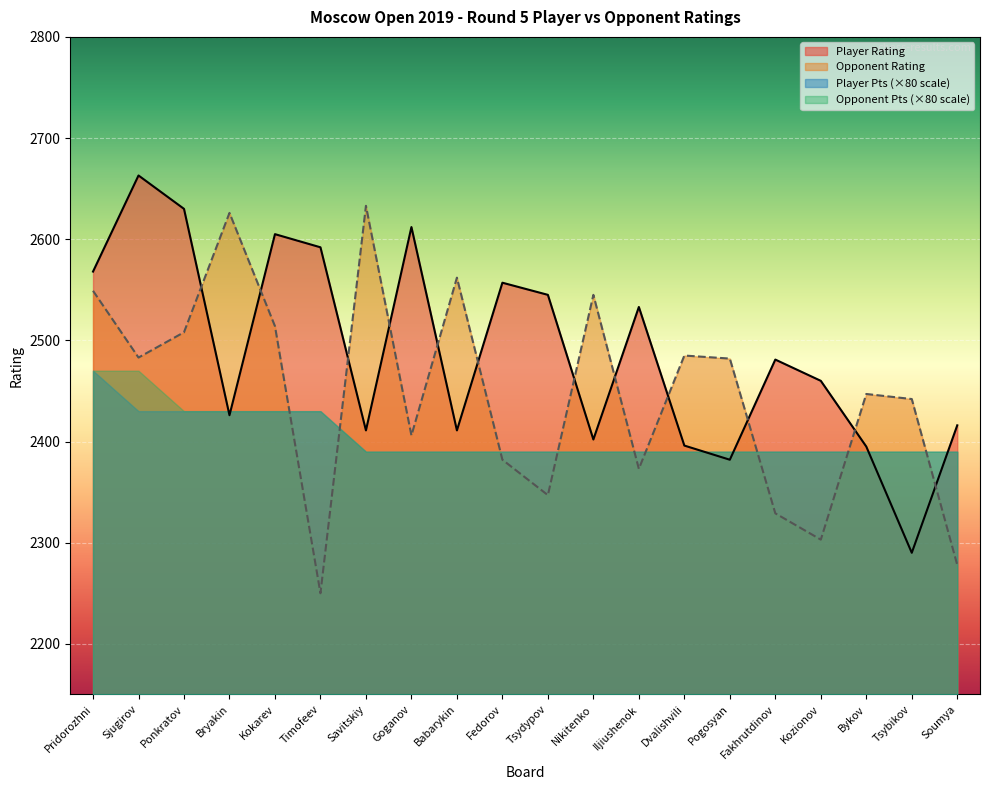

Does the chart display data point markers on the line(s)?

No